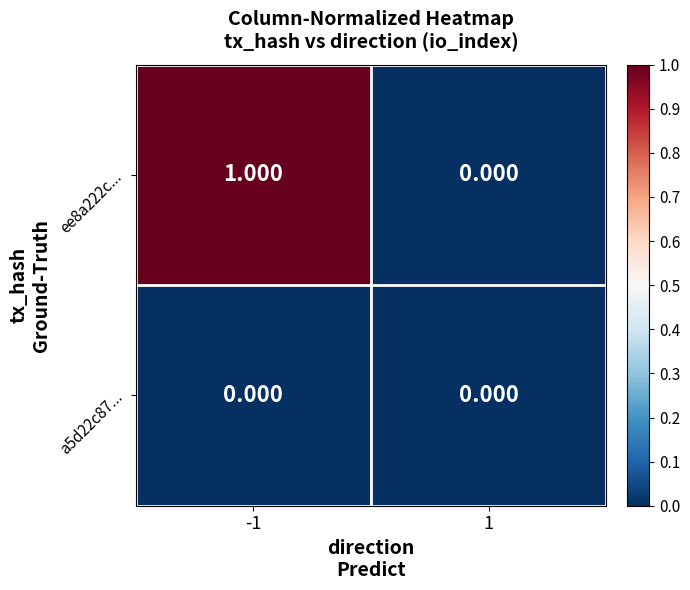

List the series in order of their overall mean, highest first.

ee8a222c..., a5d22c87...